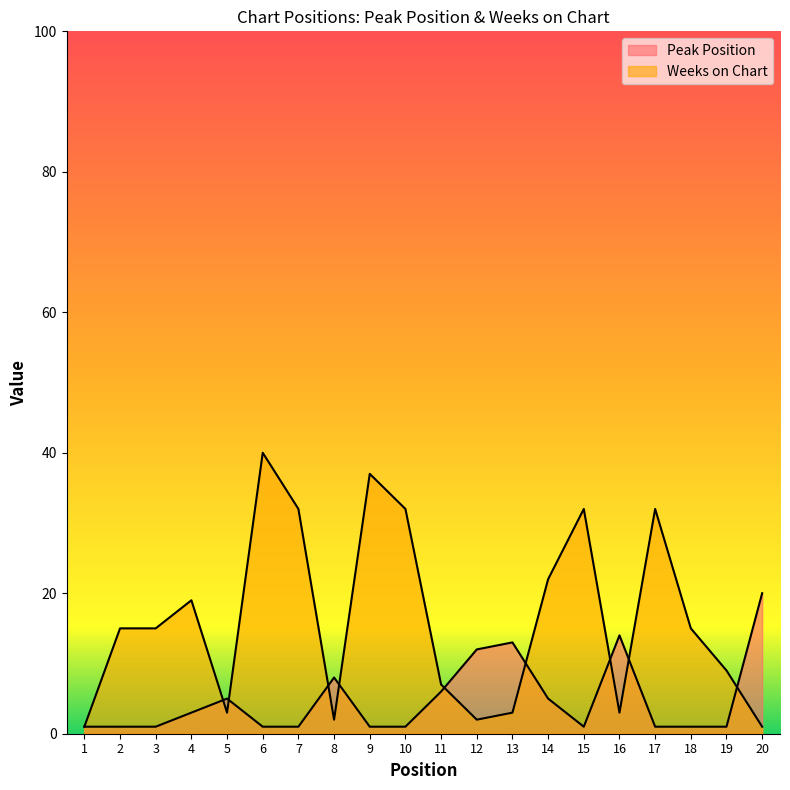

Does the chart have visible grid lines?

No